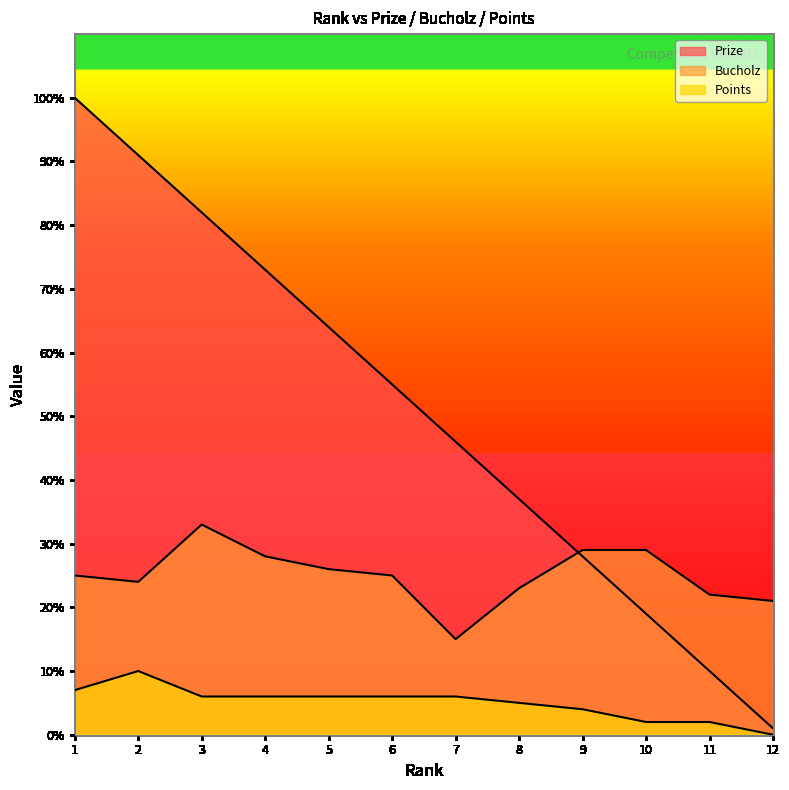

How many lines are shown in the chart?

3